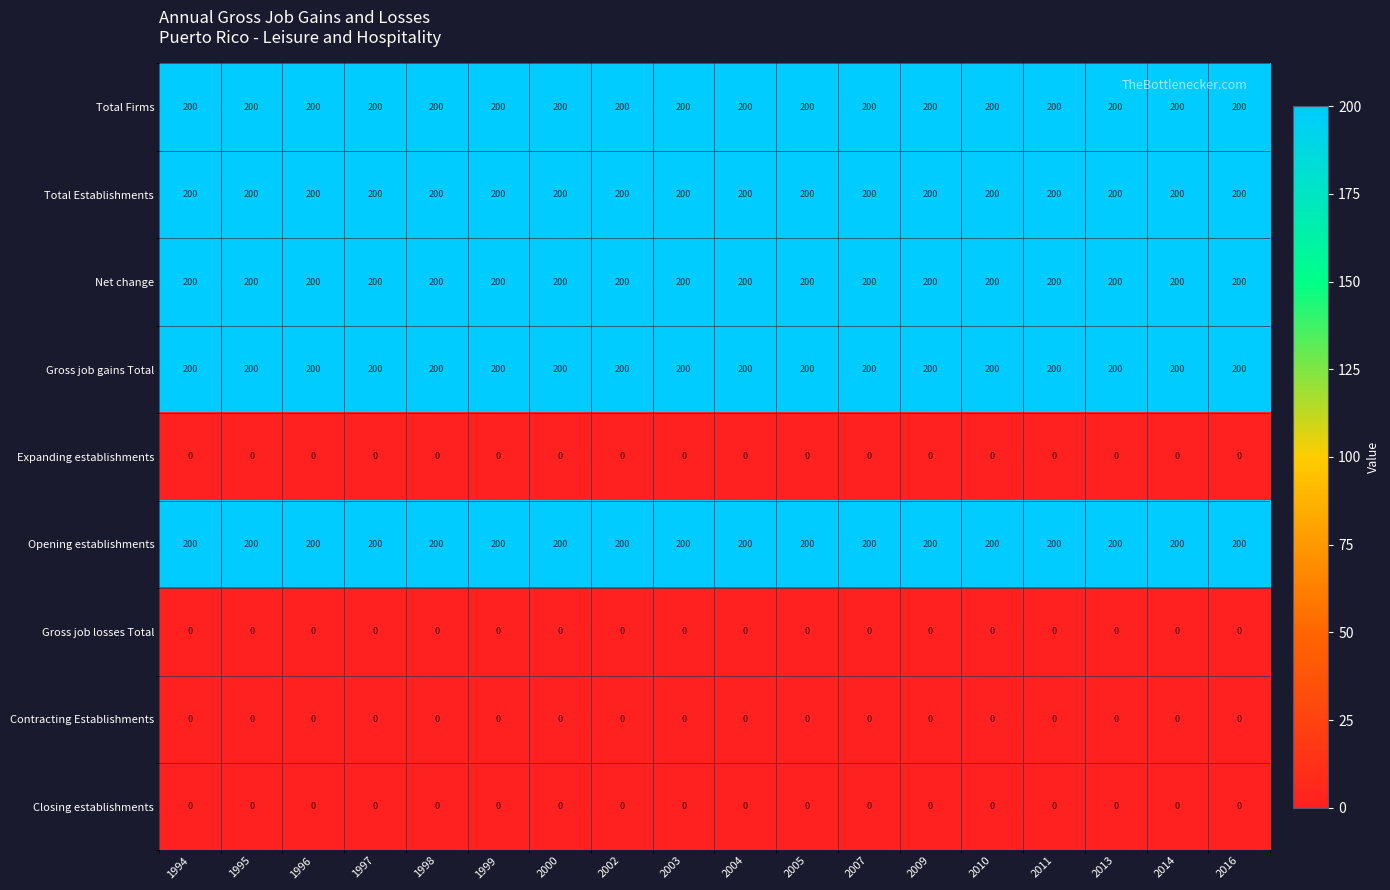

Is it true that Opening establishments equals 281 at 2000?

False